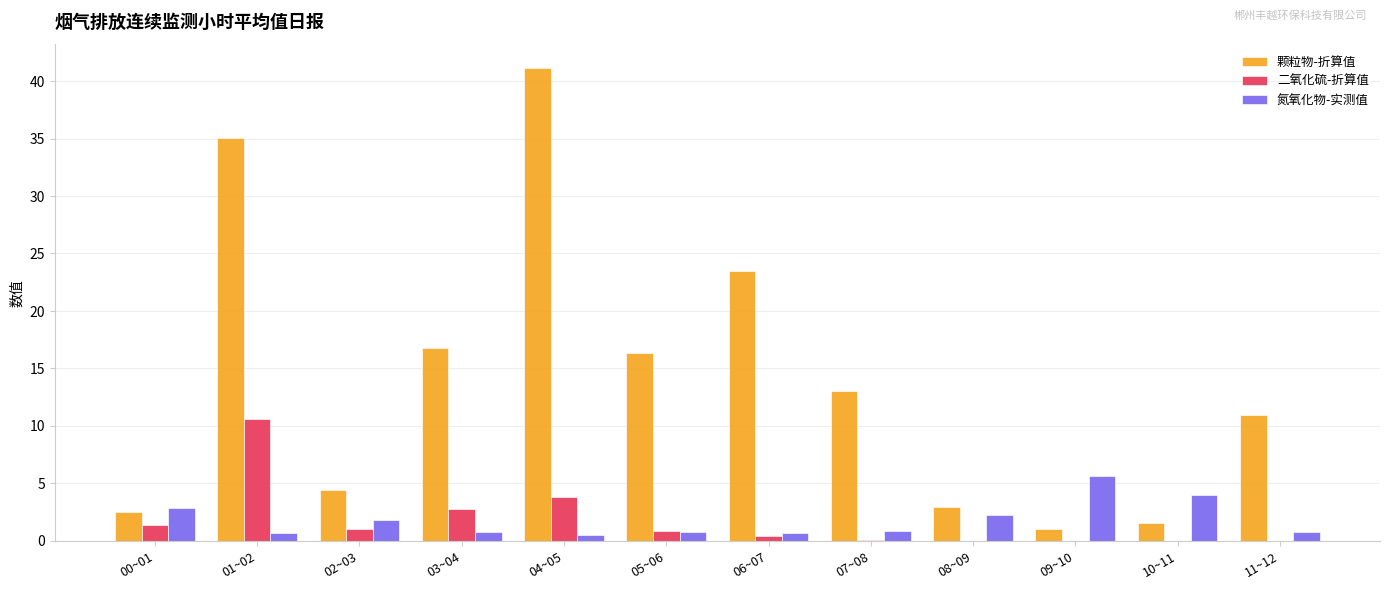

How many groups of bars are there?

12